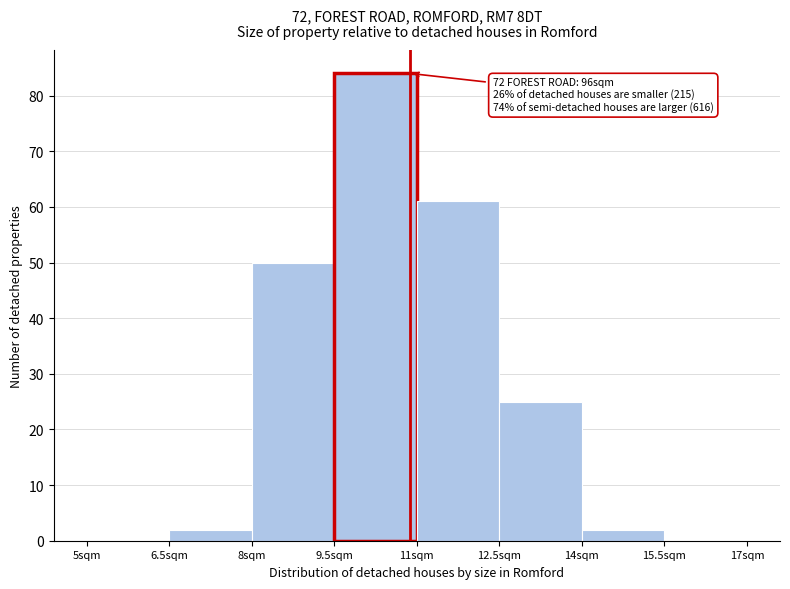

Which range on the x-axis has the tallest bar?

9.5 to 11.0